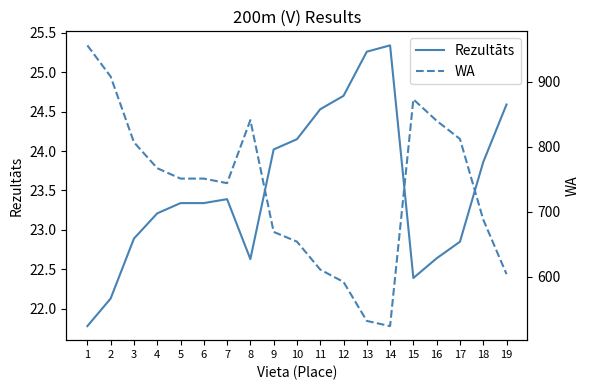

True or false: Rezultāts and WA cross at least once.

False